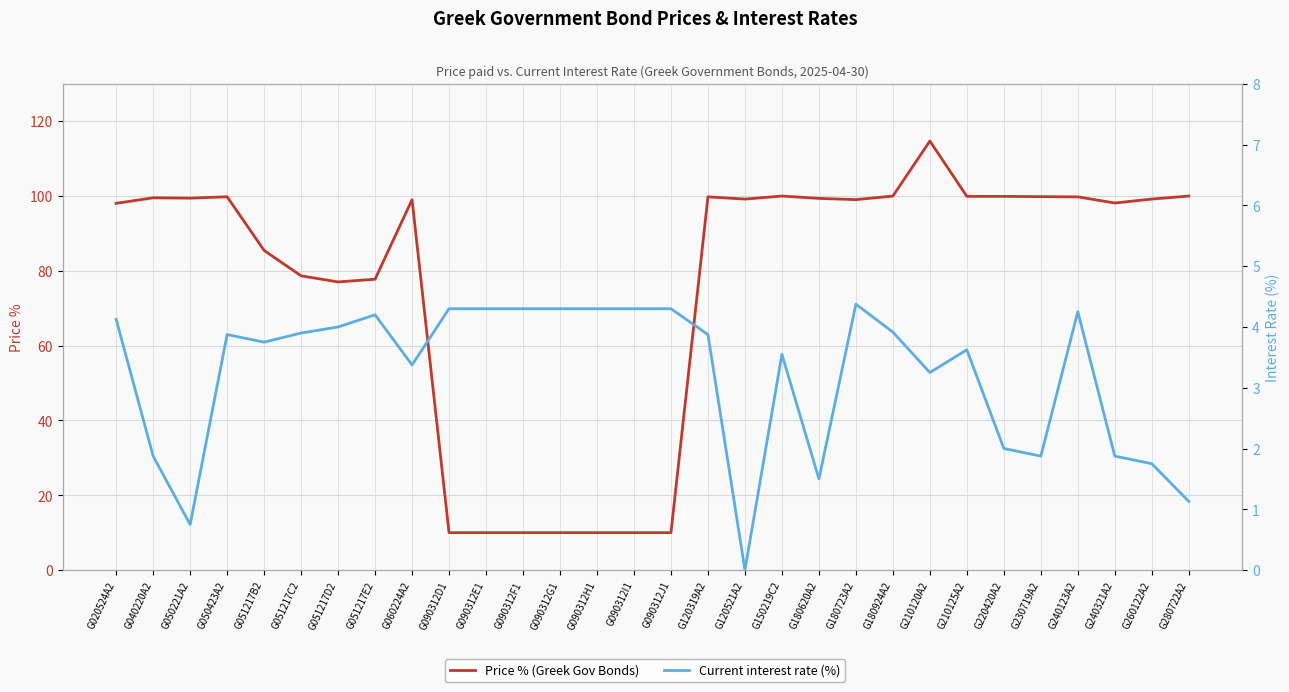

Which series has the largest range (max minus min)?

Price % (Greek Gov Bonds)